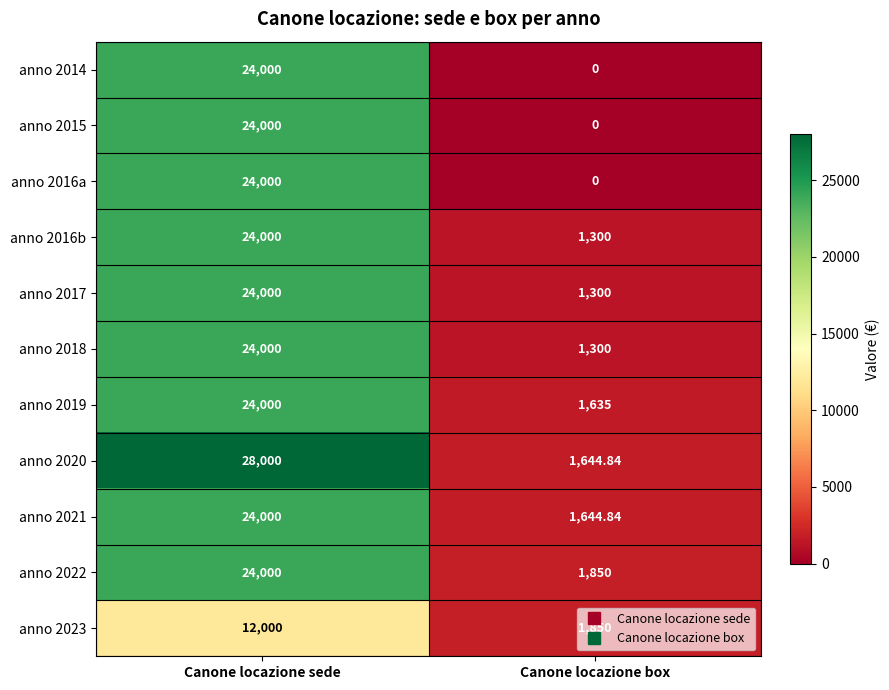

At which category is the sum across all series the highest?

Canone locazione sede